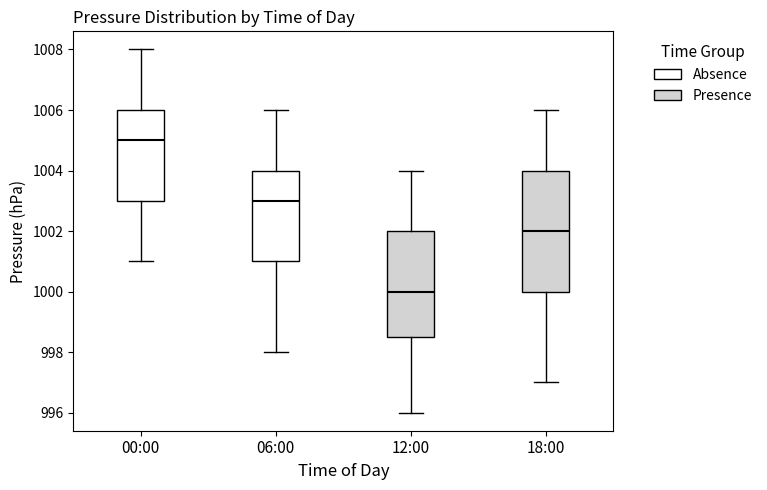

Comparing the boxes themselves (not the whiskers), which one is the tallest?

18:00